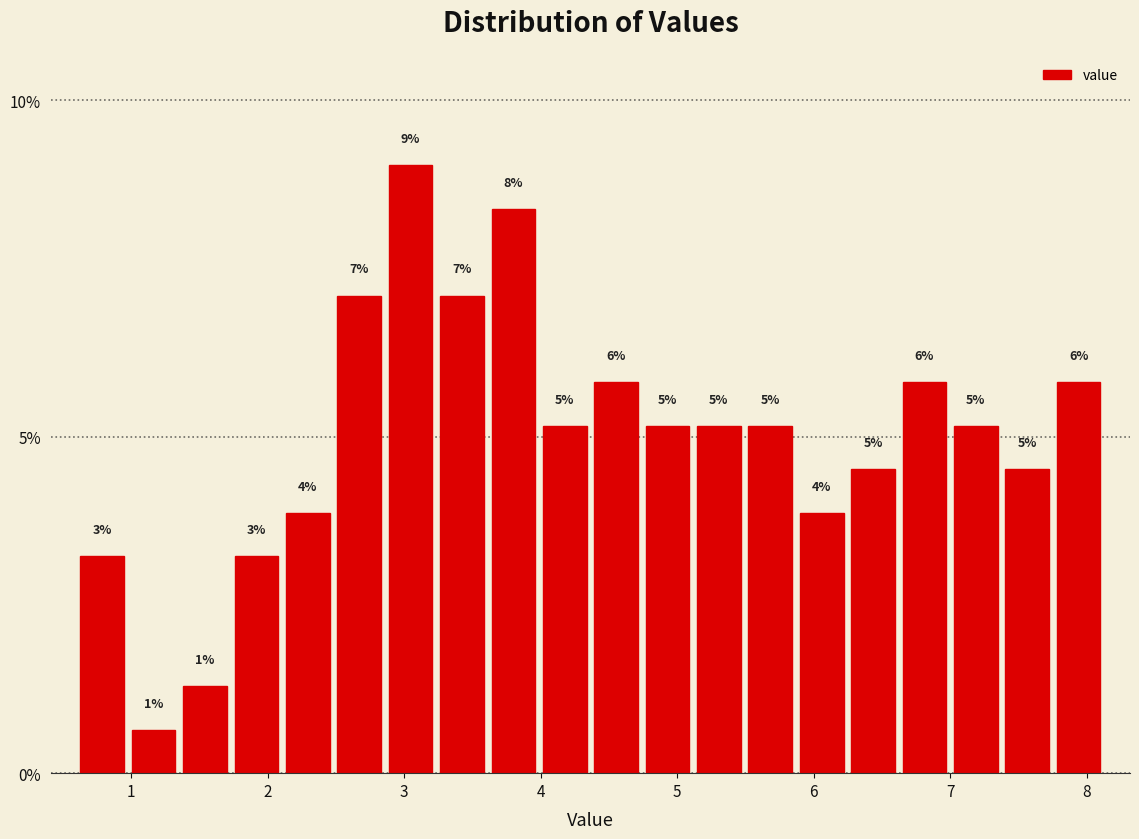

Read against the x-axis, roughly where is the centre of the tallest bar?

3.0